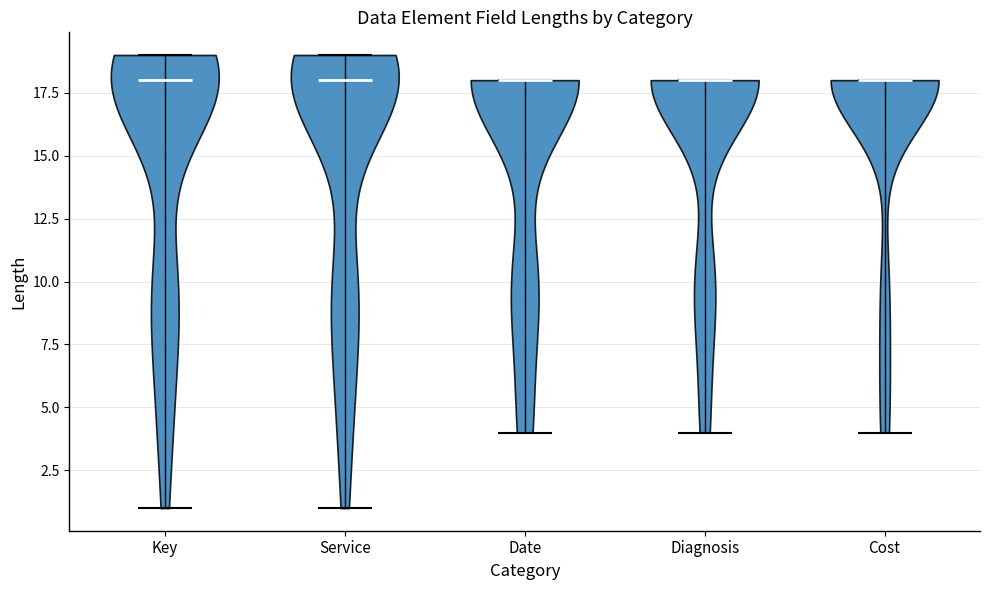

Reading left to right, read every violin against the y-axis: where its median line is, and the lowest and highest points it reaches. The values are not printed on the chart, so give them approximately, as read against the axis.

Key: median line 18, lowest point 1, highest point 19
Service: median line 18, lowest point 1, highest point 19
Date: median line 18, lowest point 4, highest point 18
Diagnosis: median line 18, lowest point 4, highest point 18
Cost: median line 18, lowest point 4, highest point 18